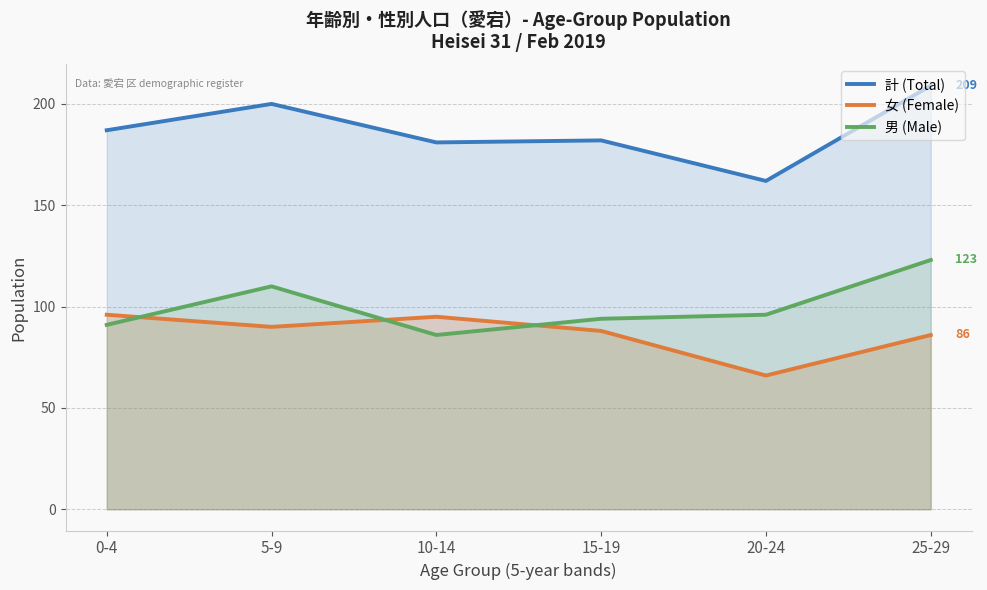

What position from the left is 25-29?

6